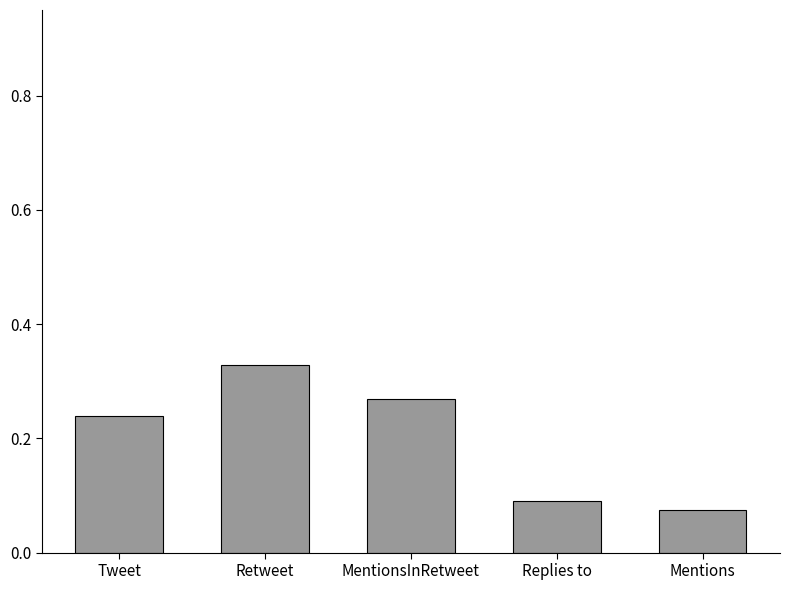

Does the chart contain stacked bars?

No